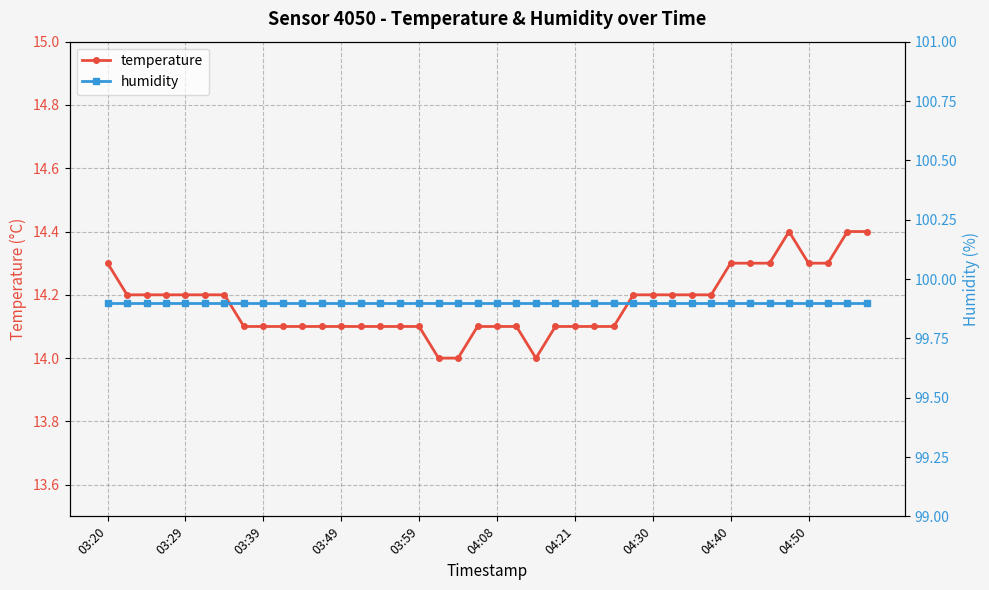

What is the lowest value of the humidity series?

99.9